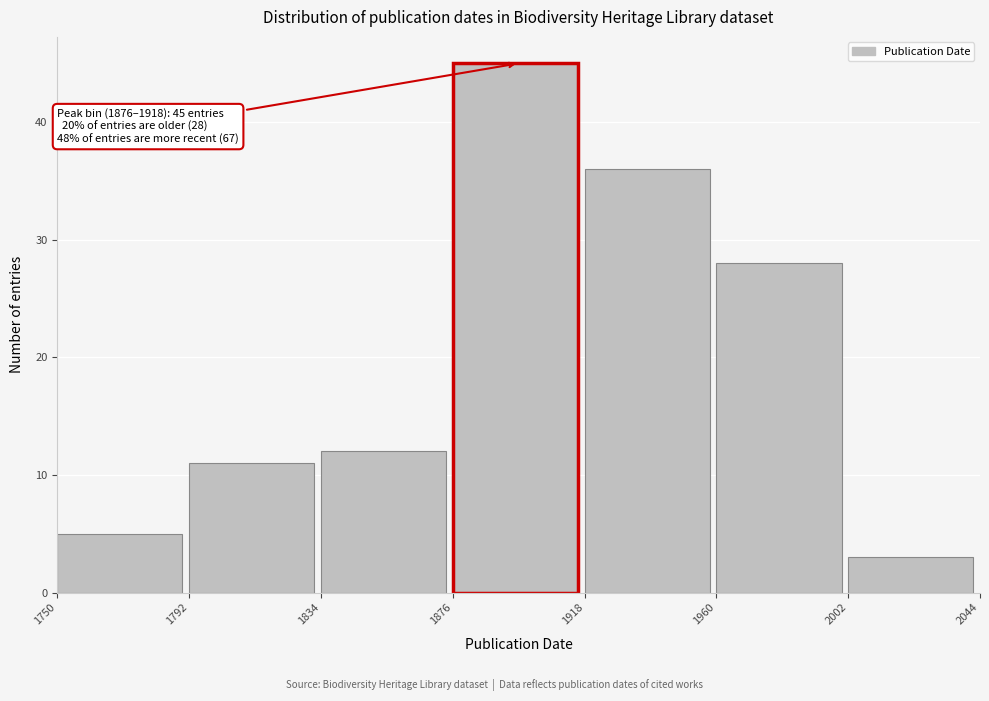

Which range on the x-axis has the tallest bar?

1876 to 1918